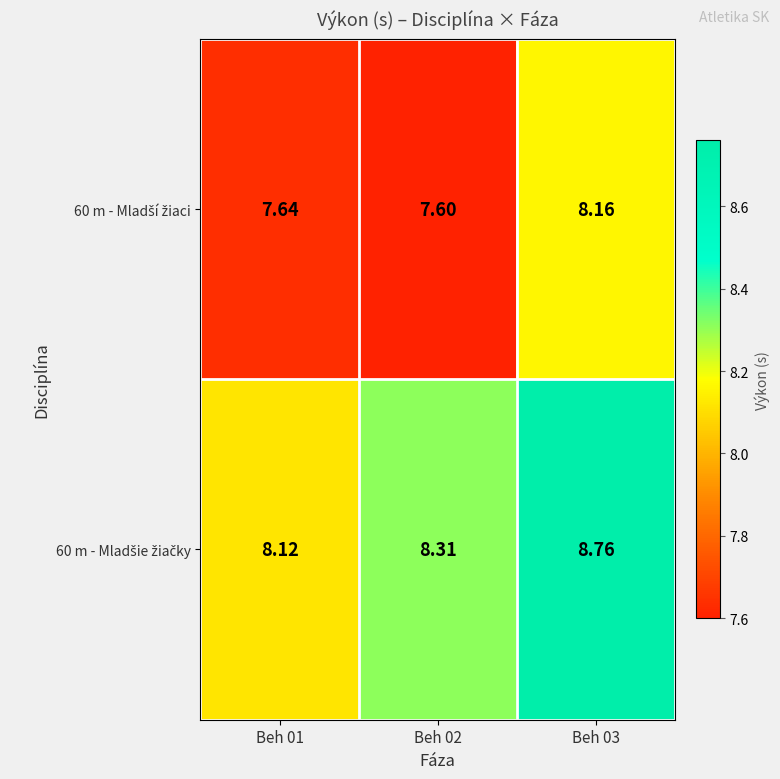

At which category is the sum across all series the highest?

Beh 03